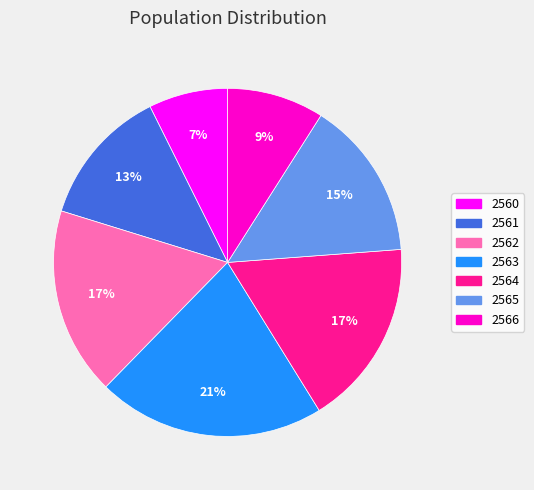

Which has a higher value, 2565 or 2564?

2564